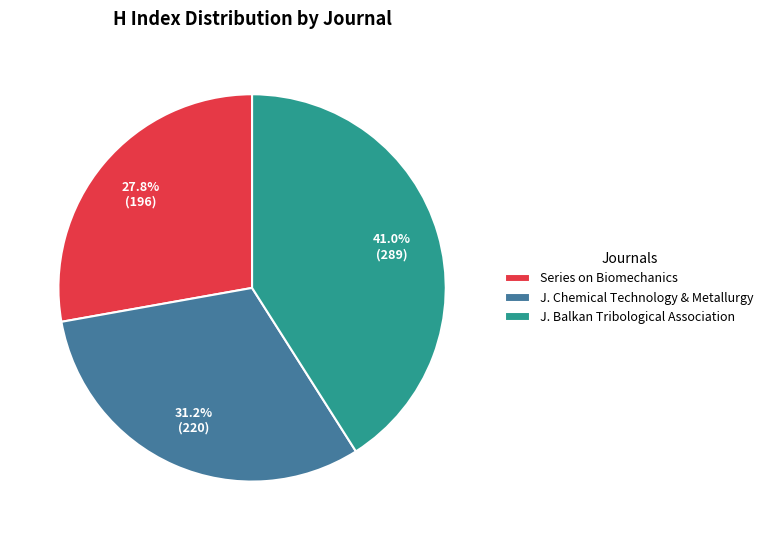

Do J. Chemical Technology & Metallurgy and Series on Biomechanics together represent more than half of the pie?

Yes